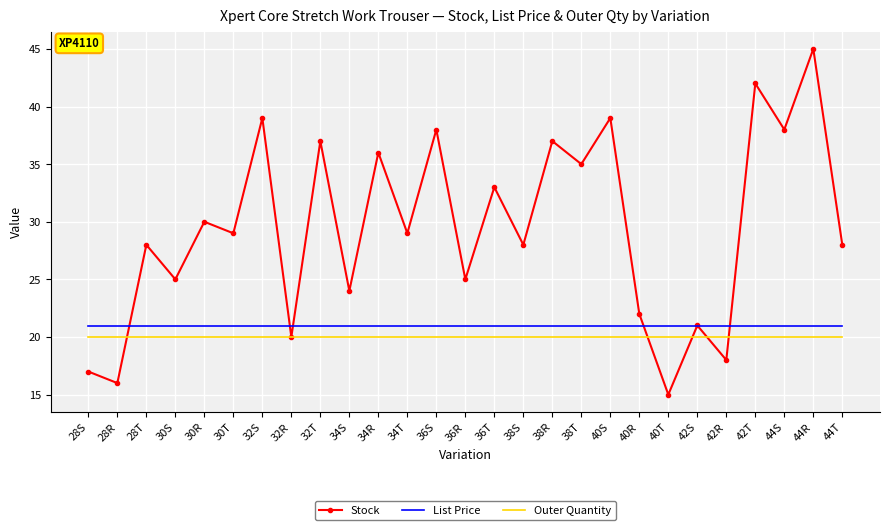

Is it true that List Price equals 20.9 at 32S?

True